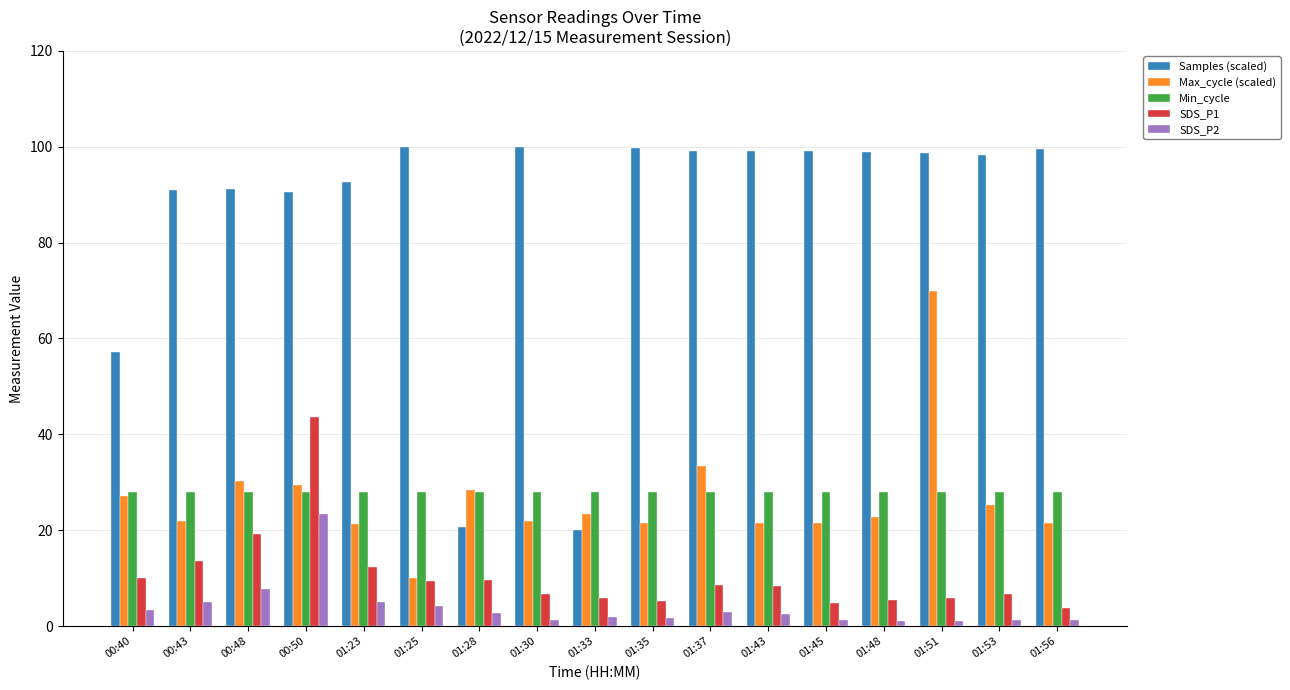

List the series in order of their peak value, highest first.

Samples (scaled), Max_cycle (scaled), SDS_P1, Min_cycle, SDS_P2